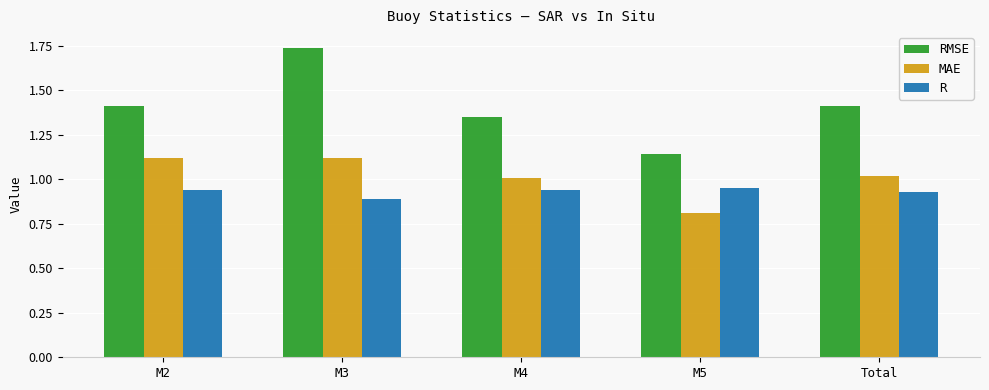

Is it true that MAE equals 1.0 at M4?

True